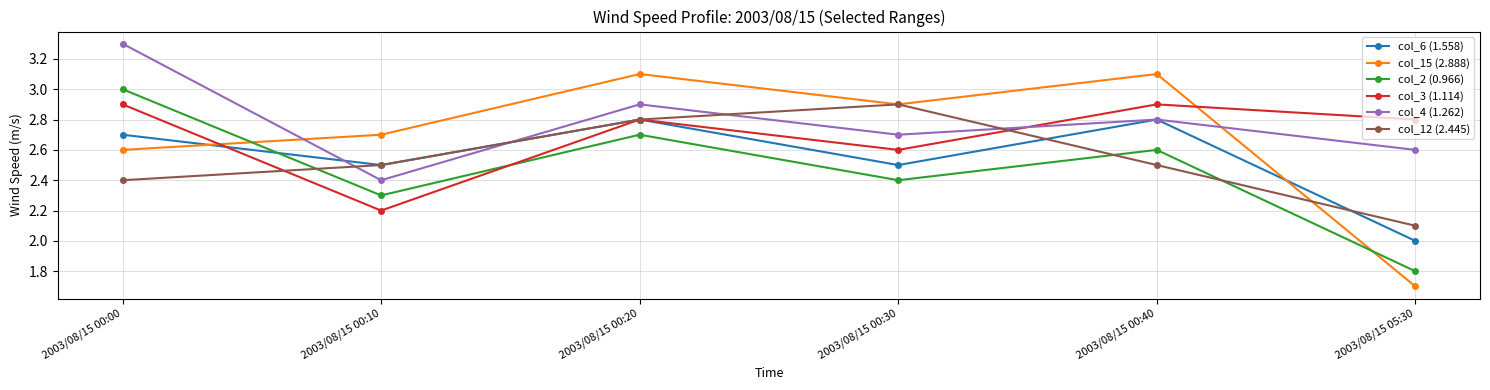

Reading left to right, transcribe all the data shown in this chart.

col_6 (1.558): 2.7	2.5	2.8	2.5	2.8	2.0
col_15 (2.888): 2.6	2.7	3.1	2.9	3.1	1.7
col_2 (0.966): 3.0	2.3	2.7	2.4	2.6	1.8
col_3 (1.114): 2.9	2.2	2.8	2.6	2.9	2.8
col_4 (1.262): 3.3	2.4	2.9	2.7	2.8	2.6
col_12 (2.445): 2.4	2.5	2.8	2.9	2.5	2.1